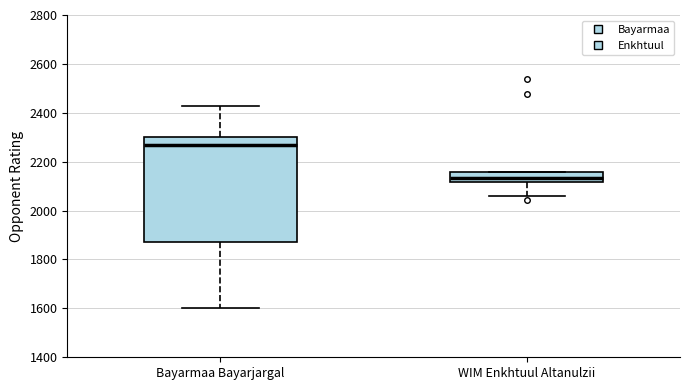

Where is the upper edge of the box for WIM Enkhtuul Altanulzii on the y-axis? The values are not printed on the chart, so give them approximately, as read against the axis.

2160